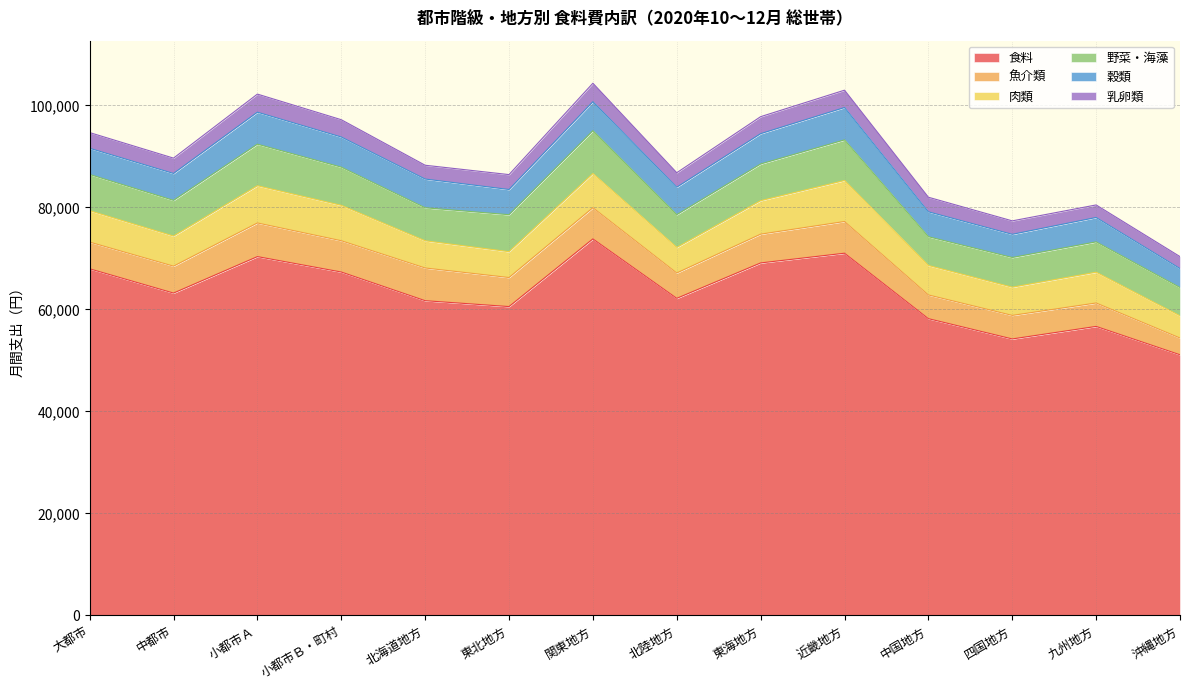

At which label does 穀類 reach its minimum?

沖縄地方